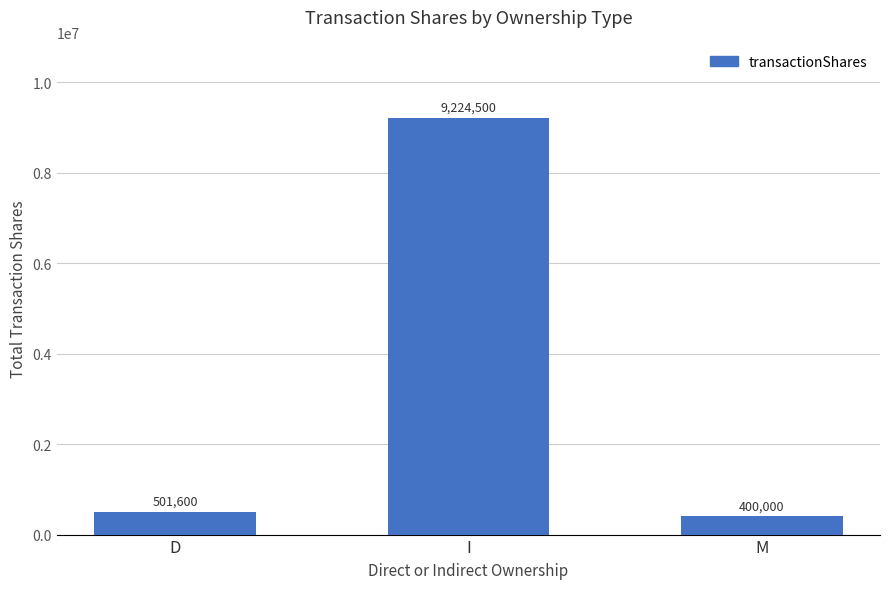

What is the difference between the second highest and minimum values?

101600